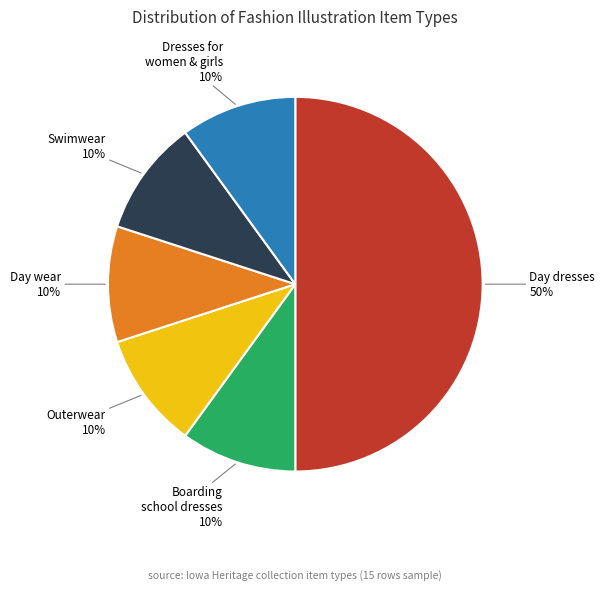

Does Swimwear represent more than half of the total?

No